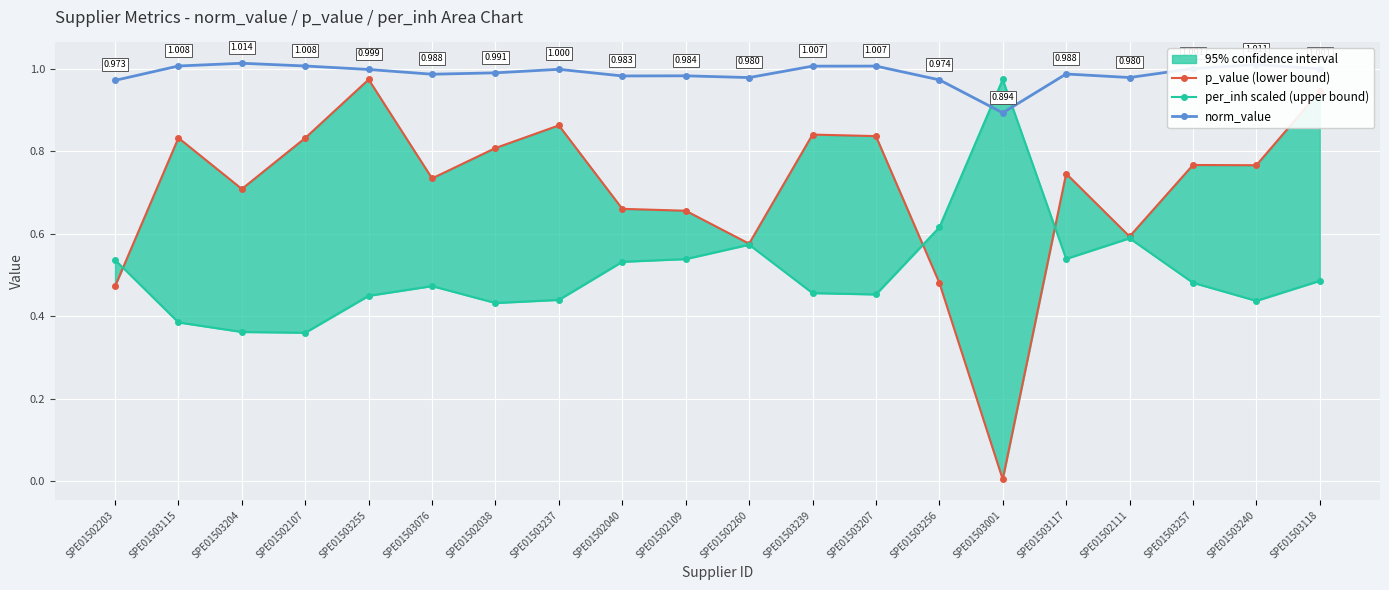

How many data points does each series have?

20